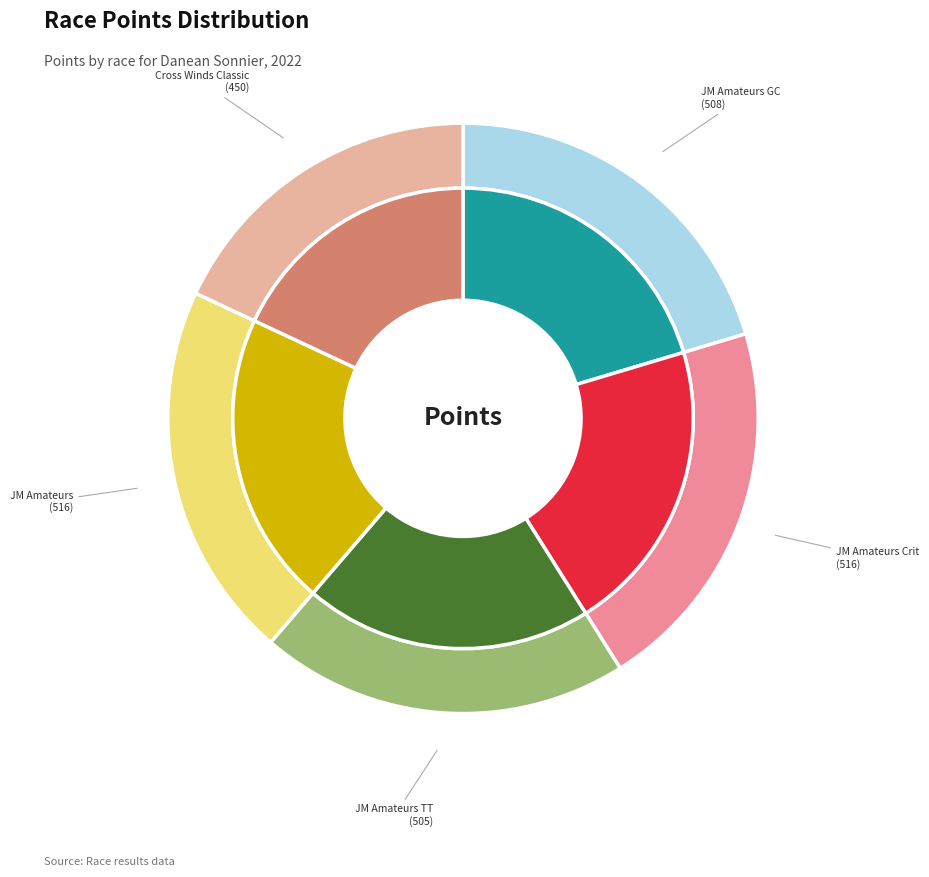

How much of the chart is everything except Joe Martin Stage Race - Amateurs Crit?

79.3%